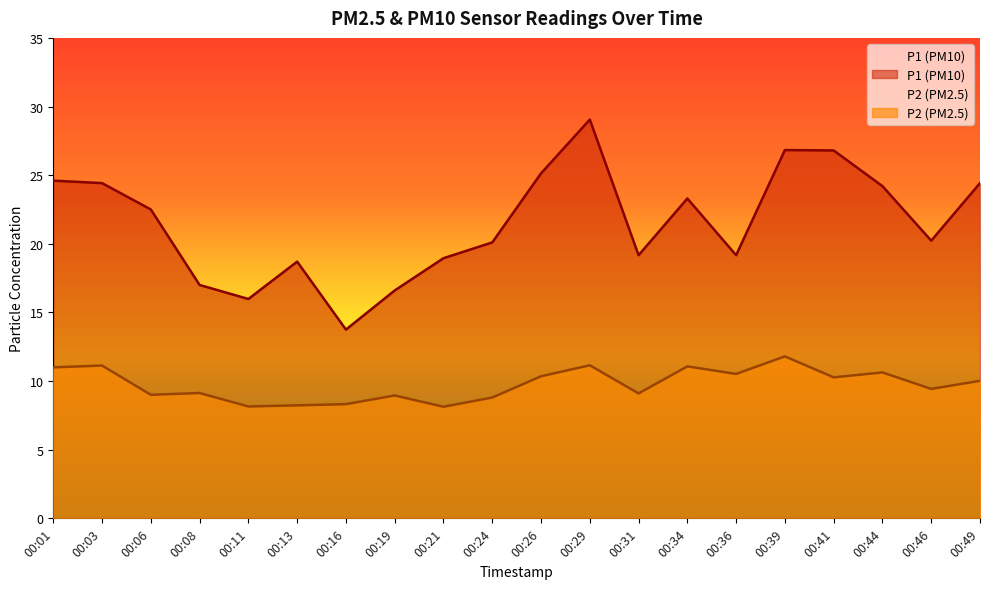

What is the maximum value shown in the chart?

29.1